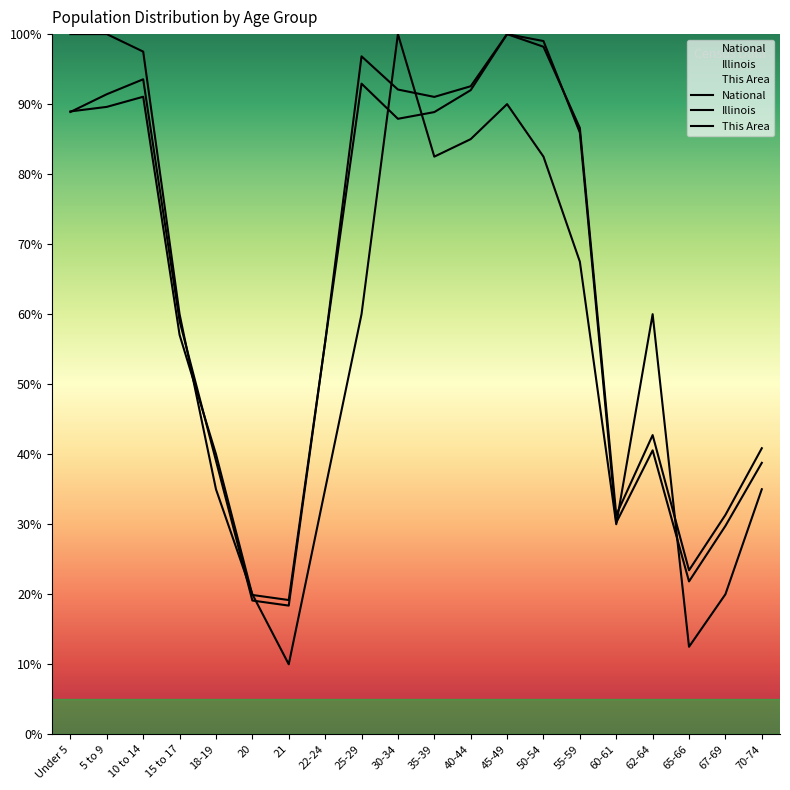

What is the sum of all National values?

1277.9